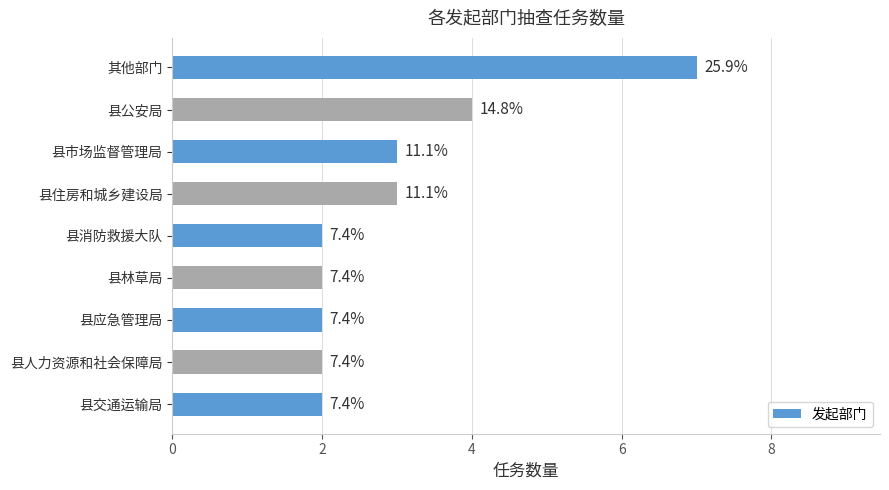

What is the average value?

3